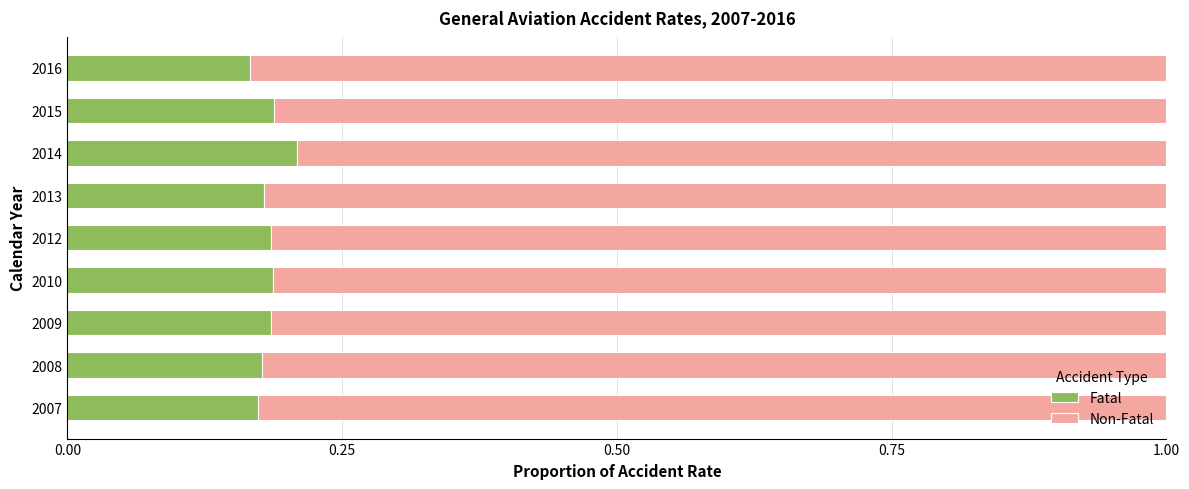

How many Fatal values are between 0 and 1?

9